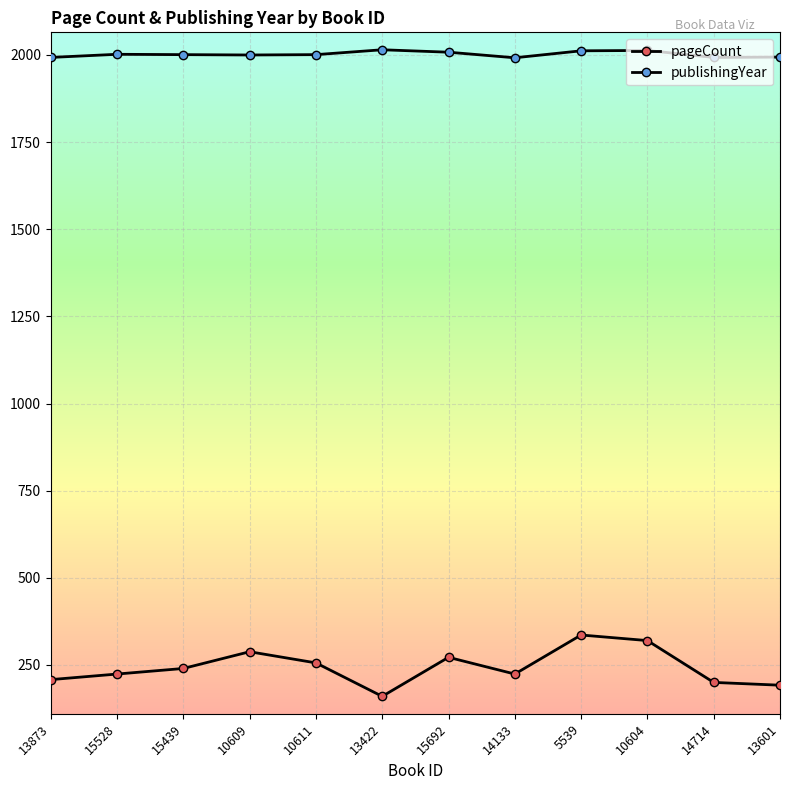

How many categories are shown in the chart?

12